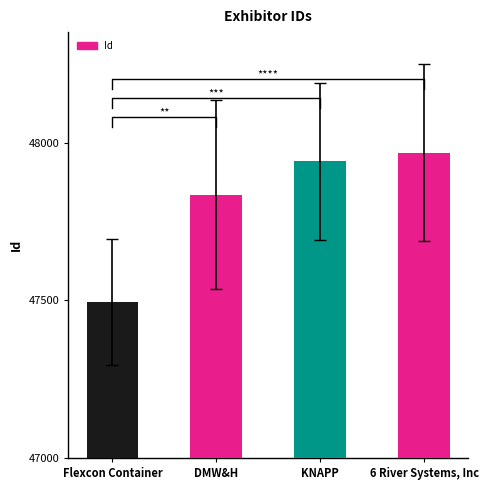

How many values exceed 47940?

1